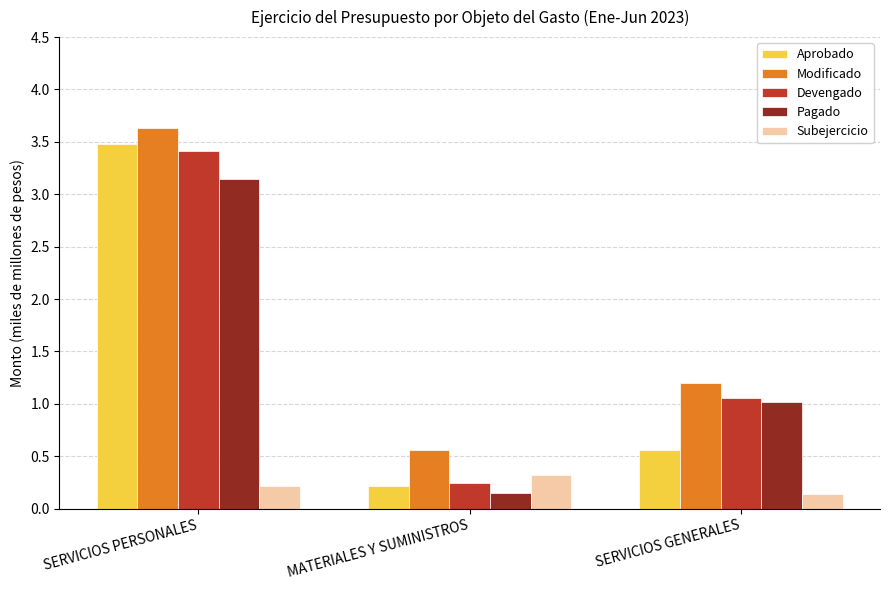

What is the average value of the Subejercicio series?

0.2